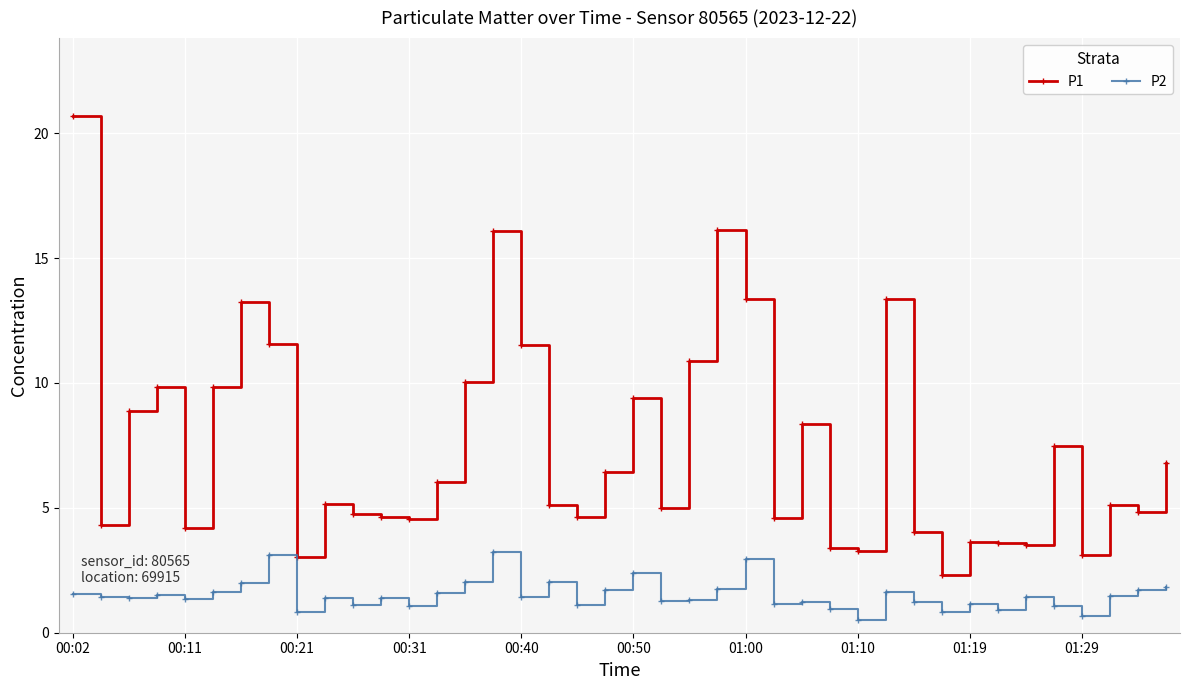

What is the difference between the maximum and second lowest values in the P2 series?

2.6